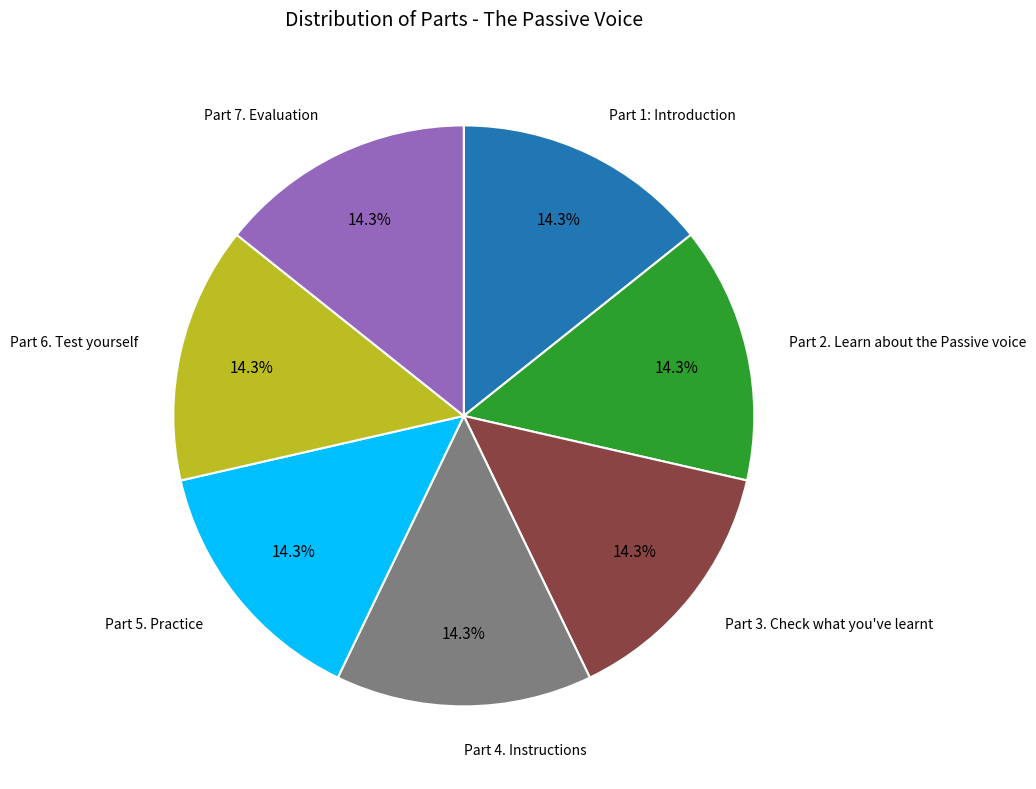

Does any single category account for the majority?

No